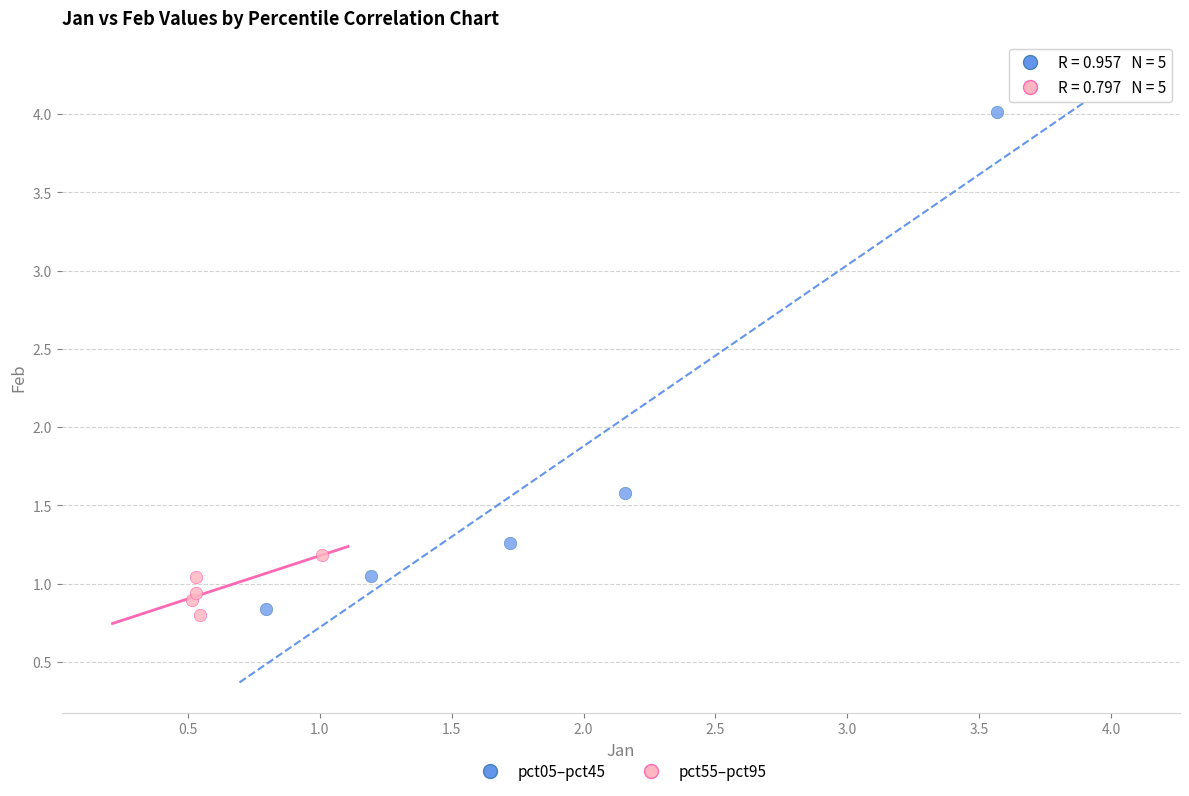

Which series reaches the maximum Y coordinate?

pct05–pct45